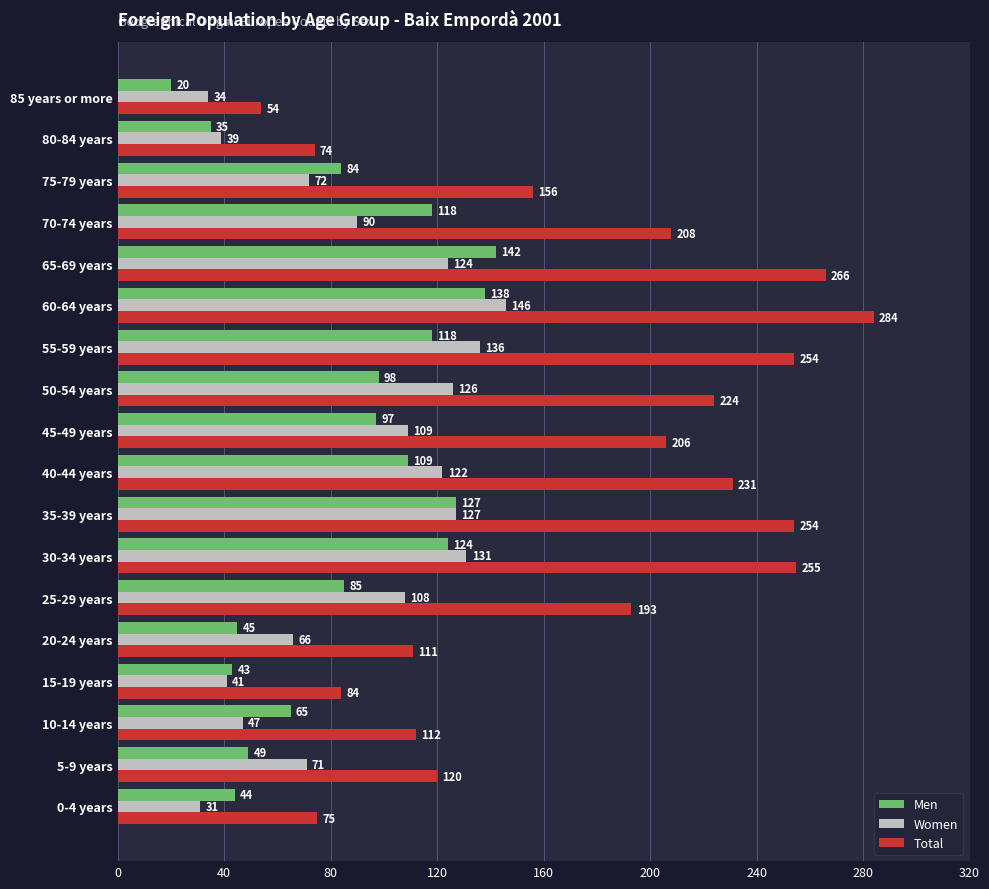

What are all the series names shown in the legend?

Men, Women, Total